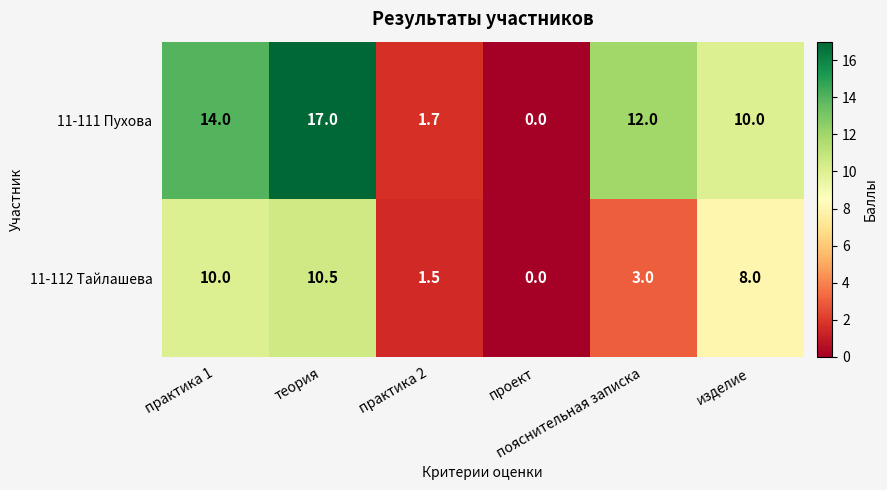

At which category is the sum across all series the highest?

теория